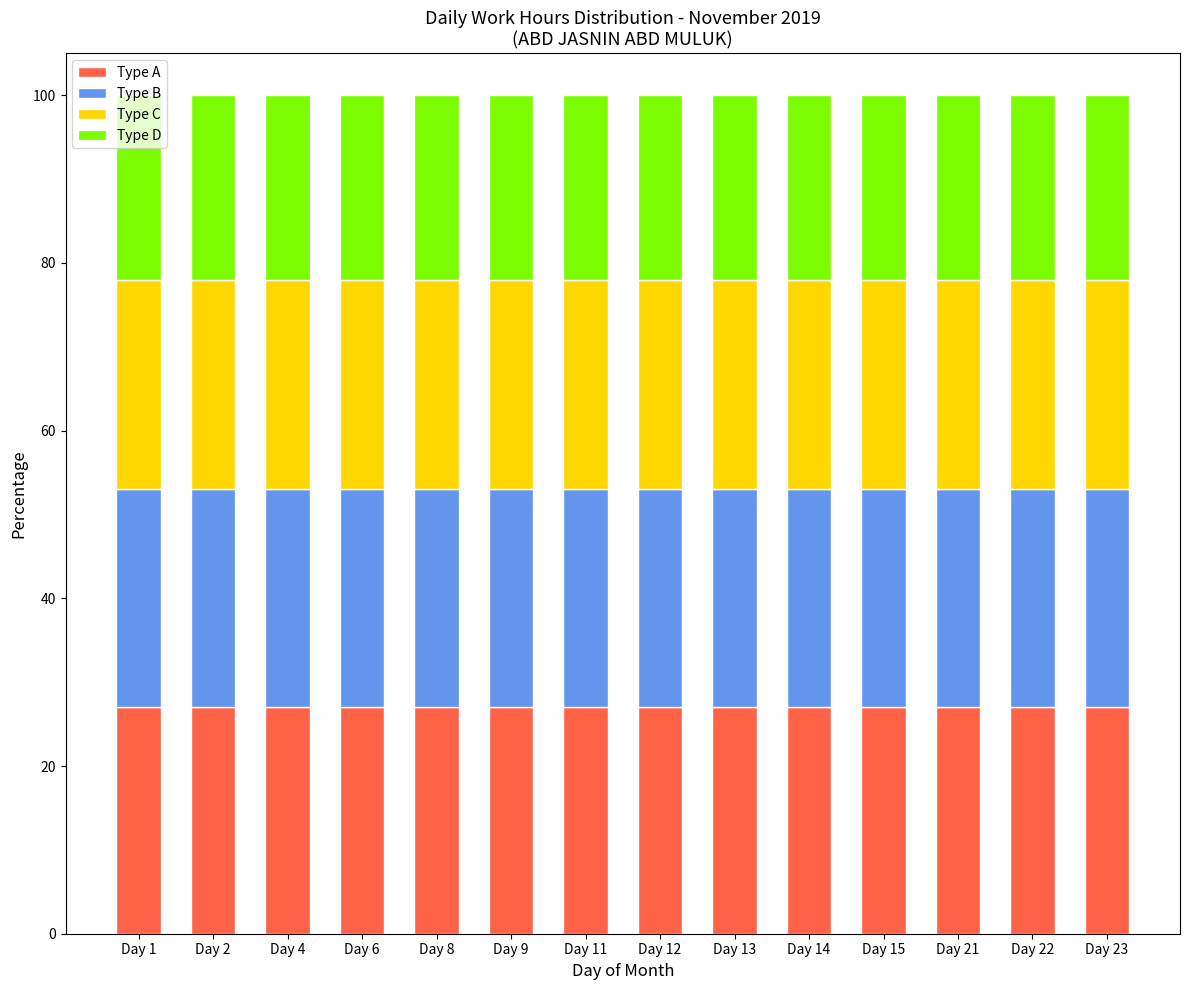

What is the total value across all series at Day 4?

100.0